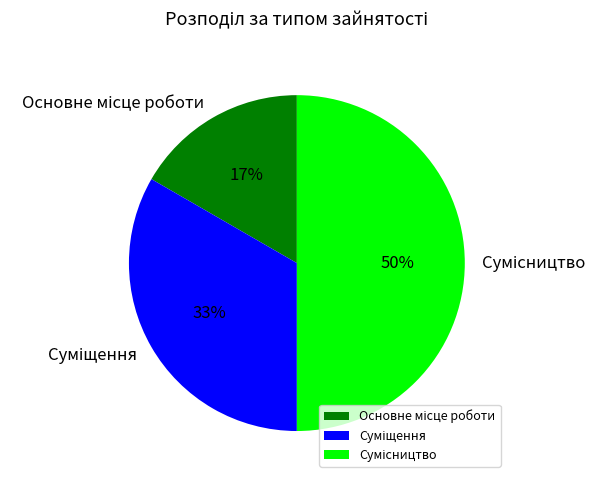

To the nearest percent, what is the average slice percentage?

33%